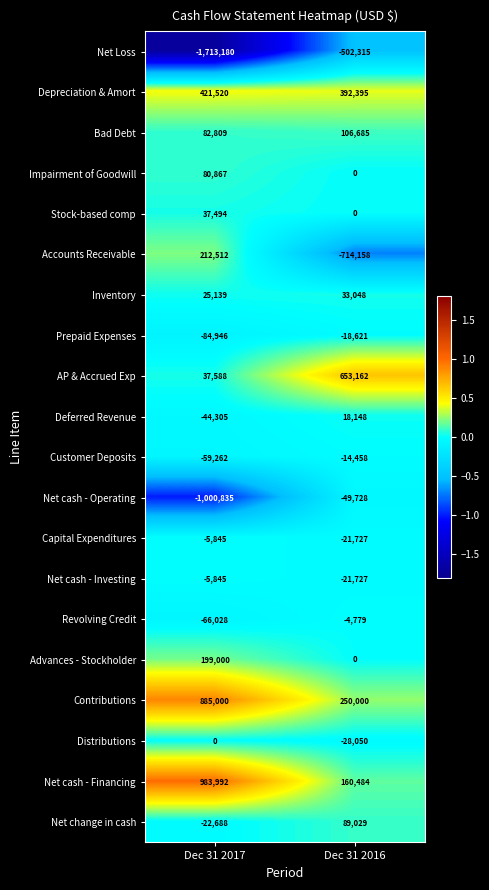

Is it true that Depreciation & Amort equals 227103 at Dec 31 2017?

False